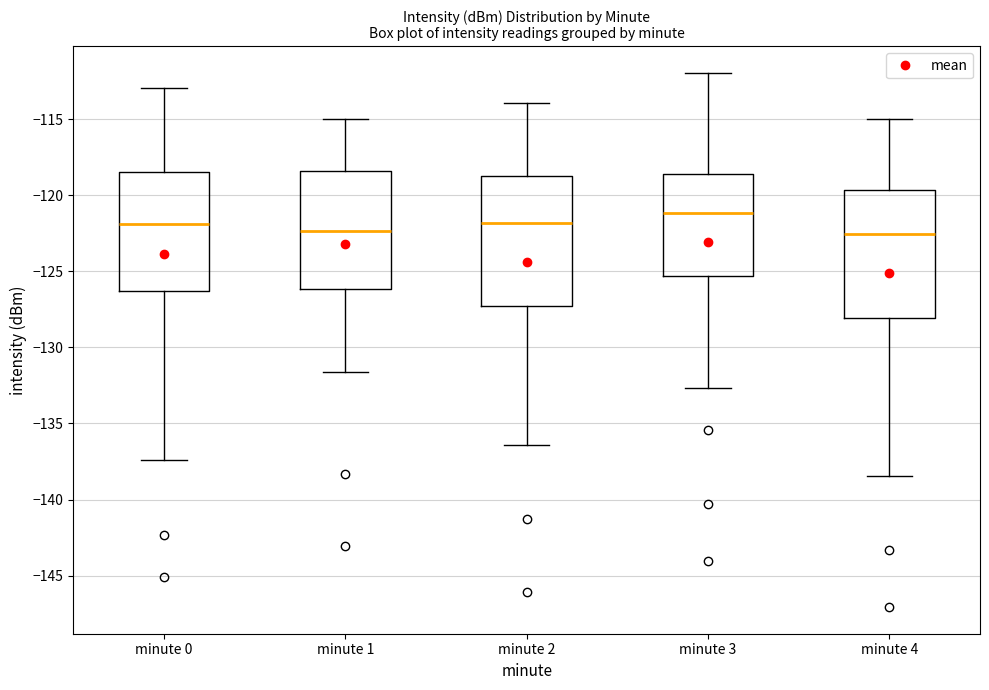

Reading left to right, transcribe this box plot: for each box, give where its median line is, the range the box spans, and where its two whiskers end, as read against the y-axis. The values are not printed on the chart, so give them approximately, as read against the axis.

minute 0: median -122.0, box -126.5 to -118.5, whiskers -137.5 to -113.0
minute 1: median -122.5, box -126.0 to -118.5, whiskers -131.5 to -115.0
minute 2: median -122.0, box -127.5 to -119.0, whiskers -136.5 to -114.0
minute 3: median -121.0, box -125.5 to -118.5, whiskers -132.5 to -112.0
minute 4: median -122.5, box -128.0 to -119.5, whiskers -138.5 to -115.0